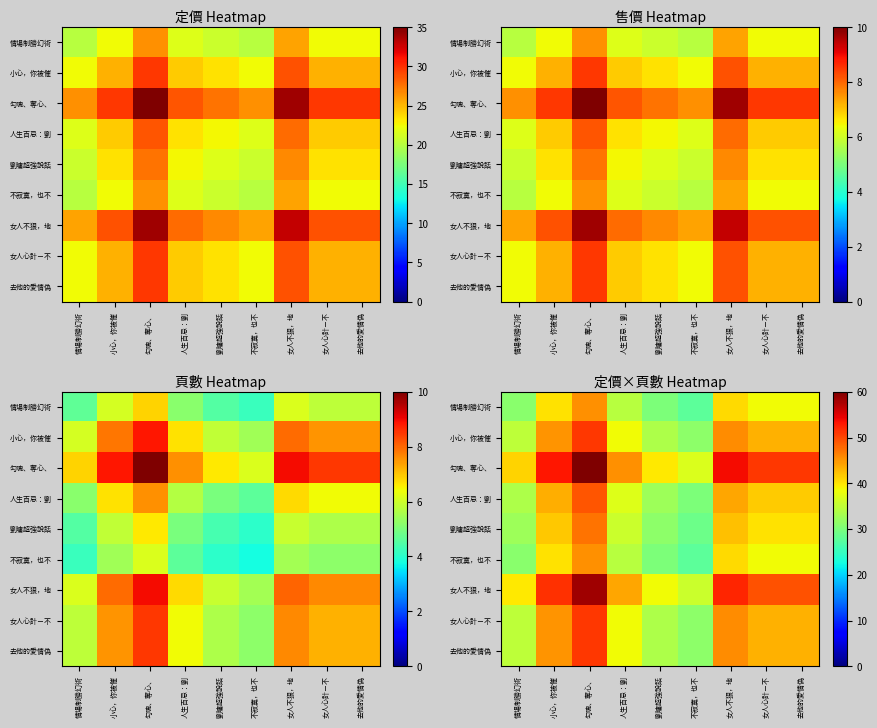

How many values in the 勾魂、奪心、 series exceed 50?

5